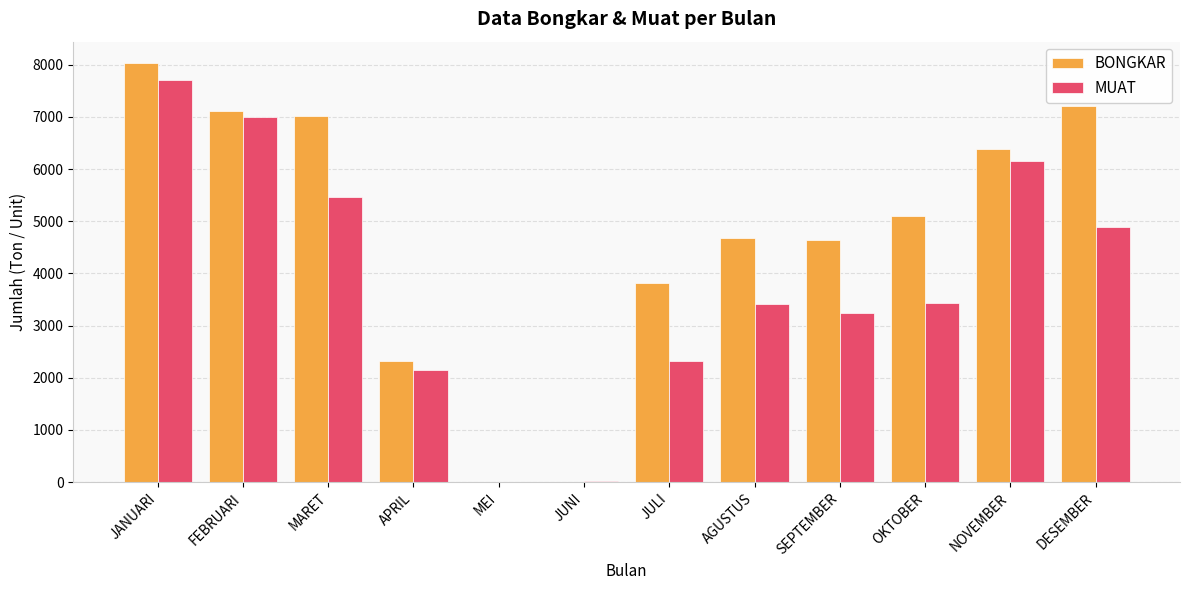

What is the sum of all MUAT values?

45756